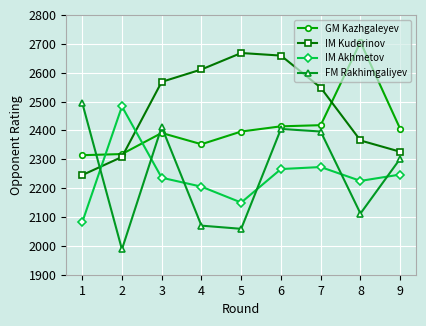

Reading left to right, list all the values displayed in this chart.

GM Kazhgaleyev: 1=2314	2=2318	3=2391	4=2352	5=2396	6=2414	7=2418	8=2706	9=2405
IM Kuderinov: 1=2245	2=2308	3=2568	4=2611	5=2668	6=2659	7=2548	8=2365	9=2326
IM Akhmetov: 1=2081	2=2483	3=2236	4=2205	5=2150	6=2266	7=2273	8=2225	9=2247
FM Rakhimgaliyev: 1=2496	2=1988	3=2412	4=2070	5=2059	6=2405	7=2396	8=2112	9=2302